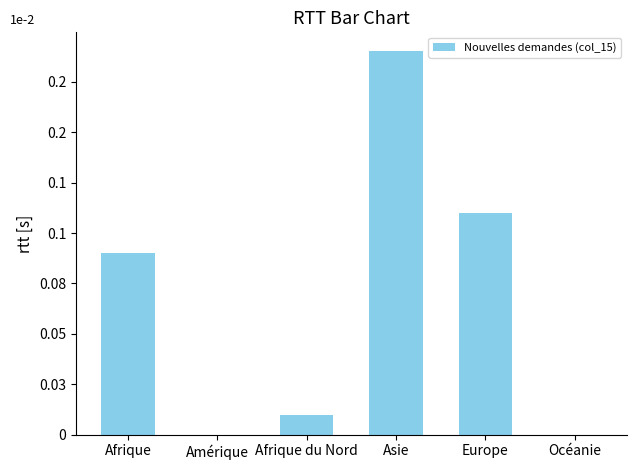

What value does the data have at Asie?

0.2